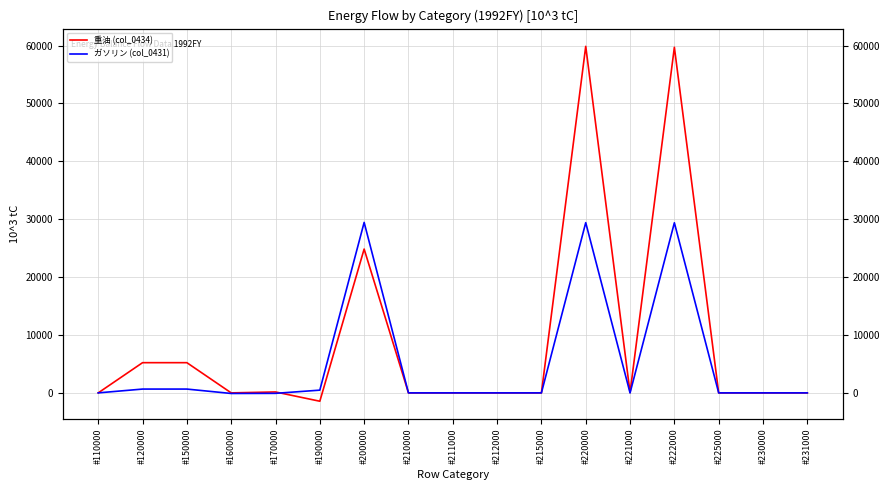

Does the chart display data point markers on the line(s)?

No